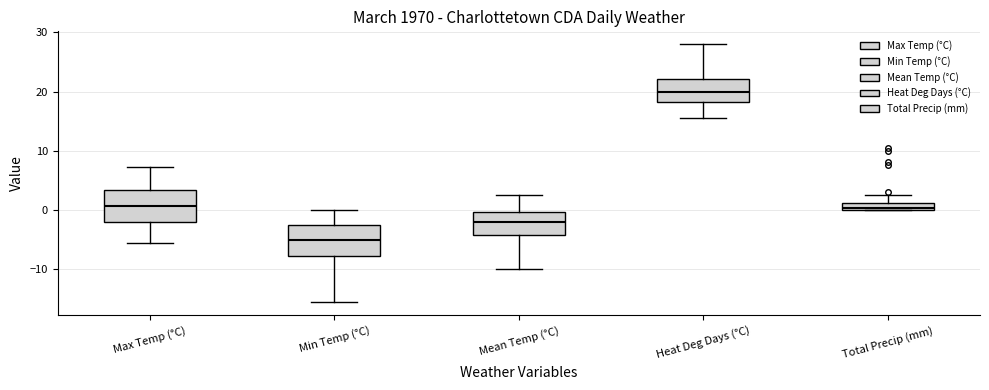

Which box has the highest median line?

Heat Deg Days (°C)